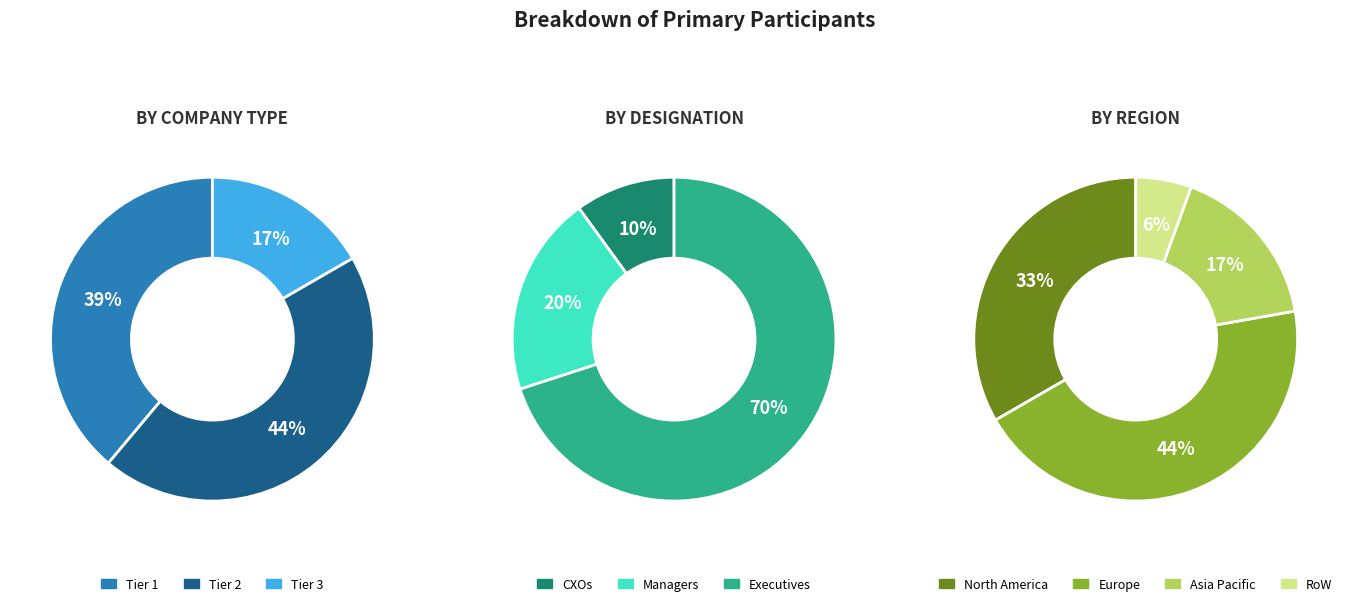

Does any single category account for the majority?

No